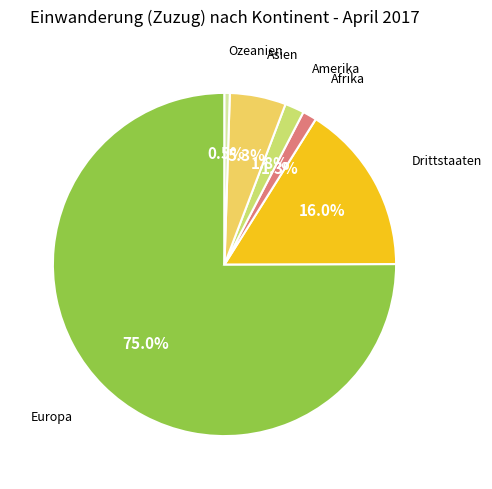

Which has a higher value, Asien or Drittstaaten?

Drittstaaten